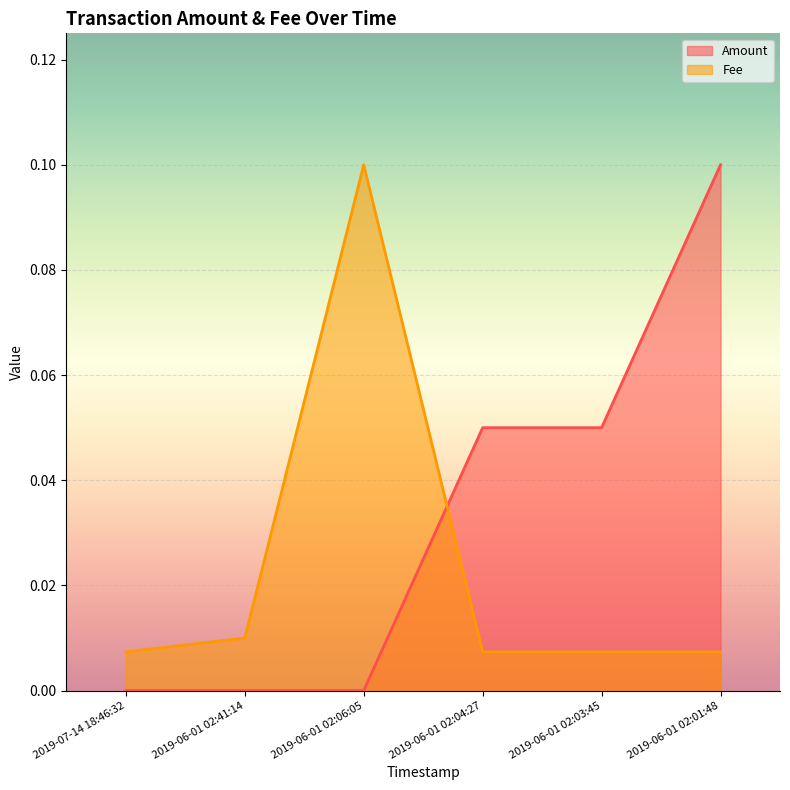

At how many categories does at least one series exceed 0?

6